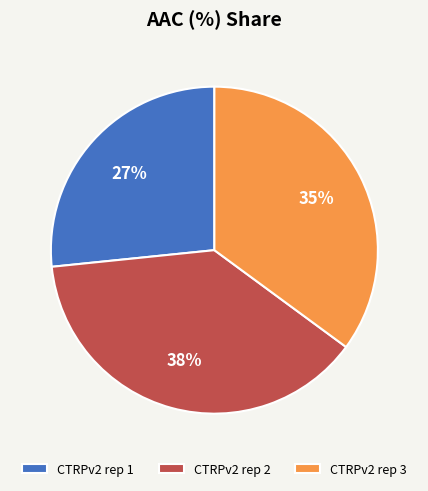

How many segments does this pie chart have?

3